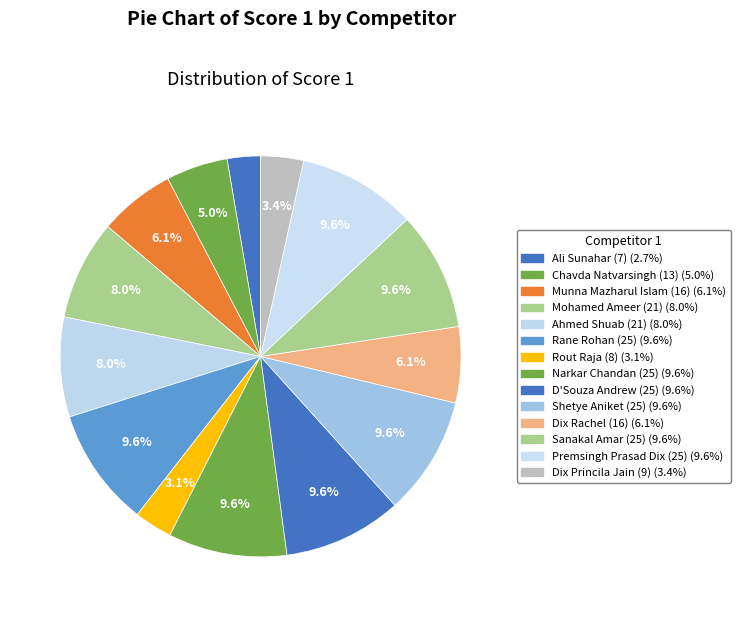

How many segments does this pie chart have?

14